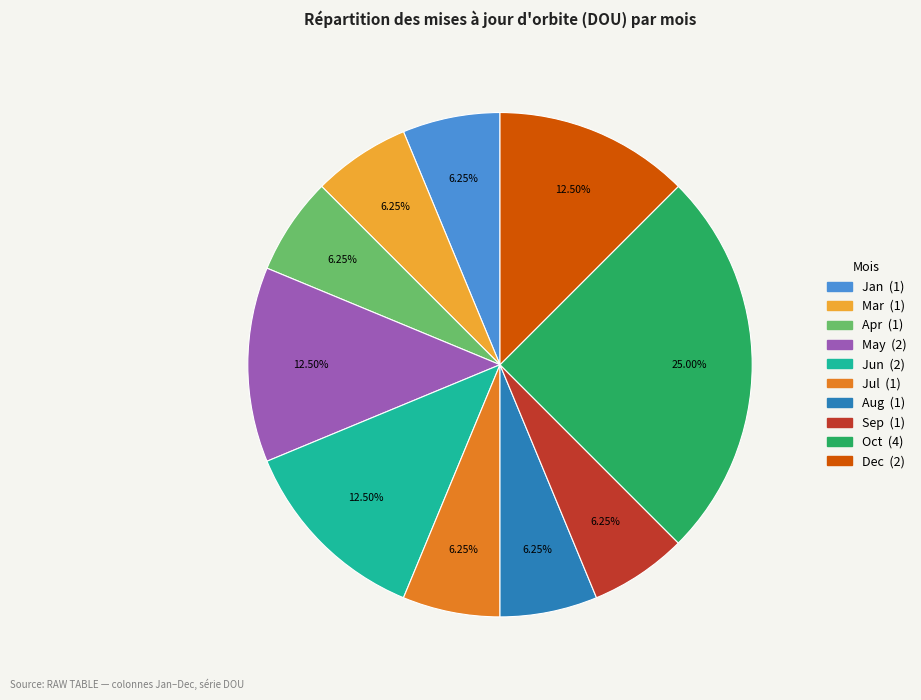

Is there any slice that represents more than half of the pie?

No